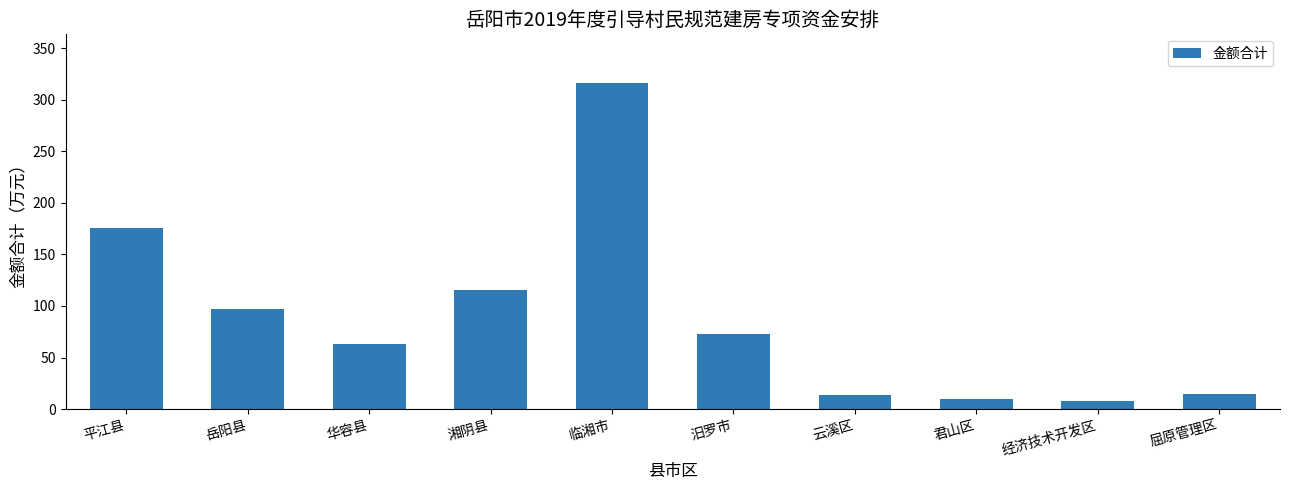

What is the change in value from 华容县 to 湘阴县?

+52.6